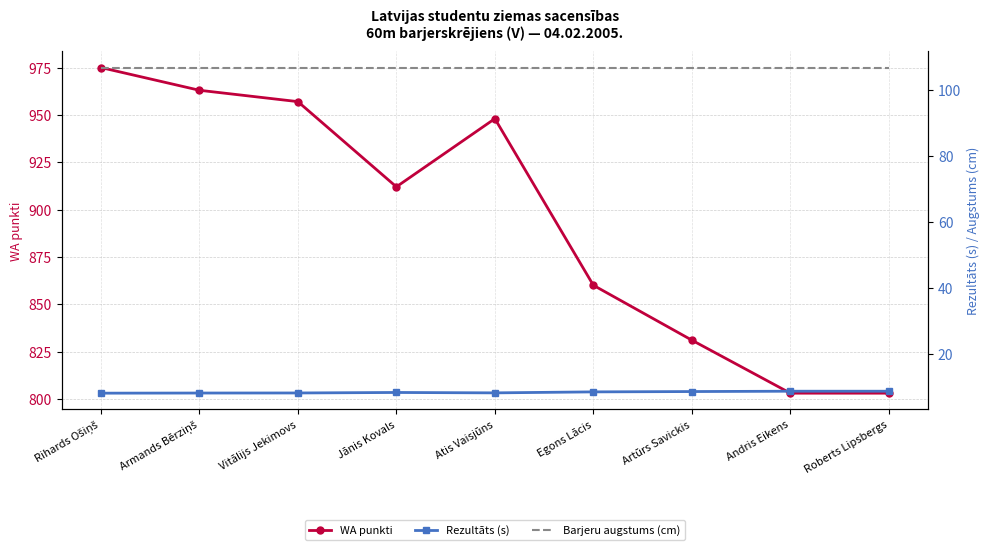

Count the Rezultāts (s) values in the range 8 to 9.

9